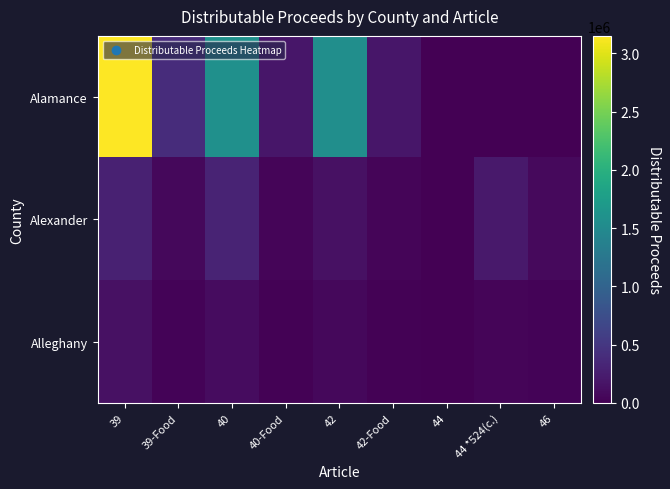

Reading right to left, list all the values displayed in this chart.

Alamance: 46=0.0	44 *524(c.)=0.0	44=3.5	42-Food=194724.7	42=1558406.9	40-Food=194724.7	40=1584401.0	39-Food=401617.1	39=3149376.3
Alexander: 46=75704.6	44 *524(c.)=220640.8	44=0.0	42-Food=38806.7	42=145023.3	40-Food=38806.7	40=315755.5	39-Food=70942.7	39=293083.8
Alleghany: 46=34559.4	44 *524(c.)=40472.6	44=0.0	42-Food=12614.6	42=67968.9	40-Food=12614.6	40=102640.6	39-Food=29131.3	39=137358.9